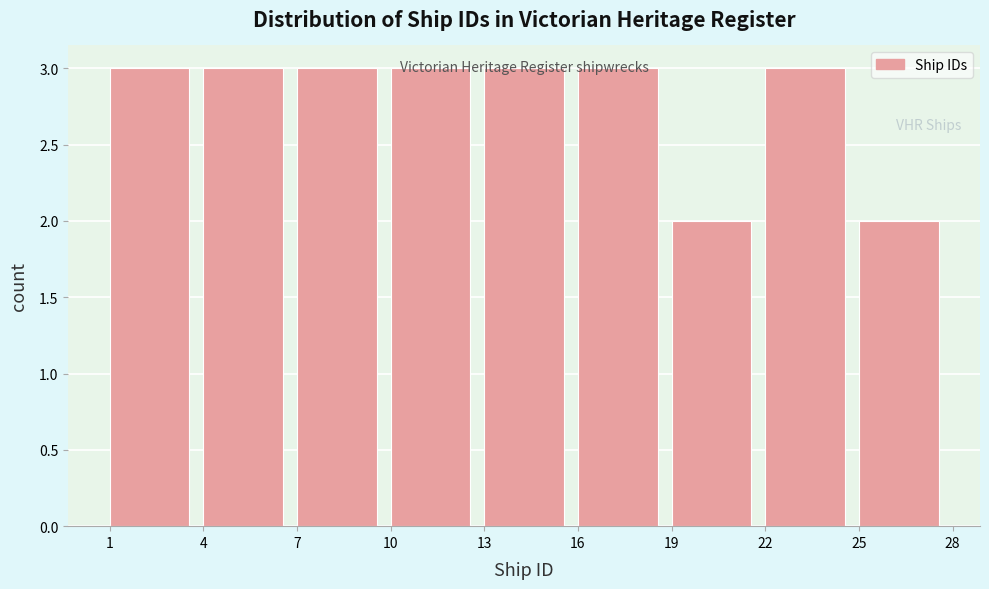

What is the height of the bar covering 19 to 22 on the x-axis? The values are not printed on the chart, so give them approximately, as read against the axis.

2